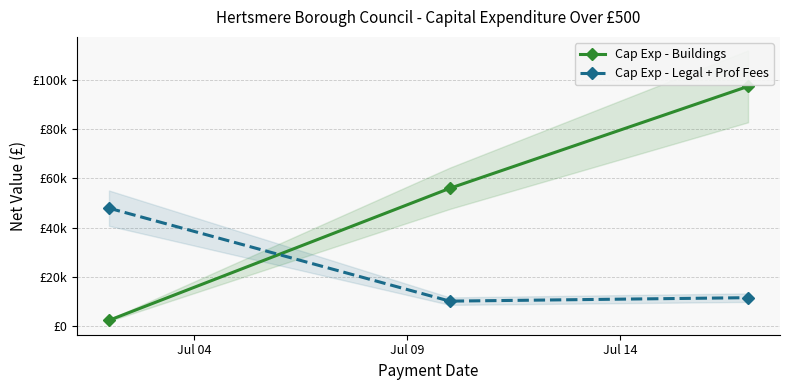

Count the number of categories in the chart.

3